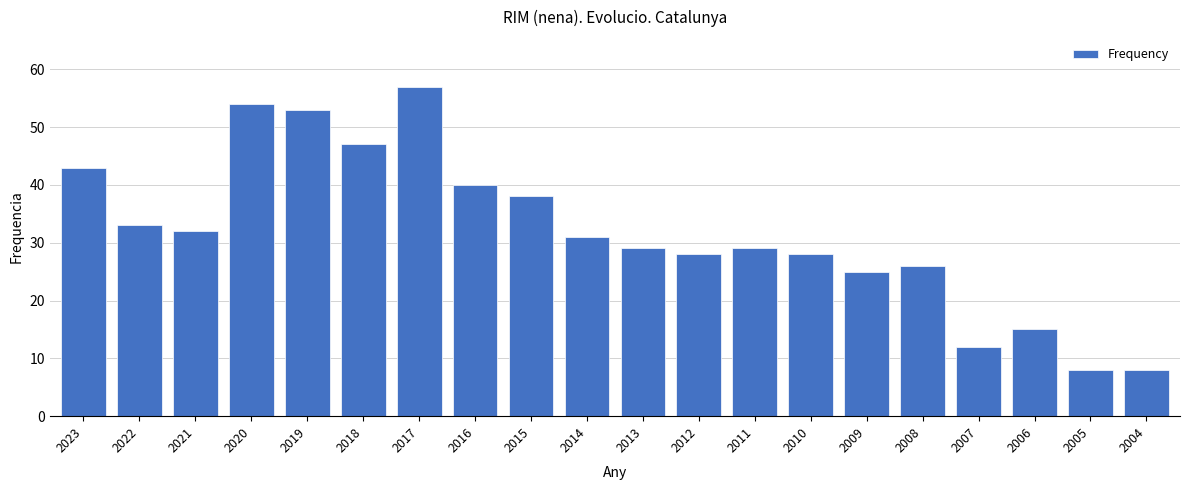

What is the difference between the values at 2023 and 2015?

5